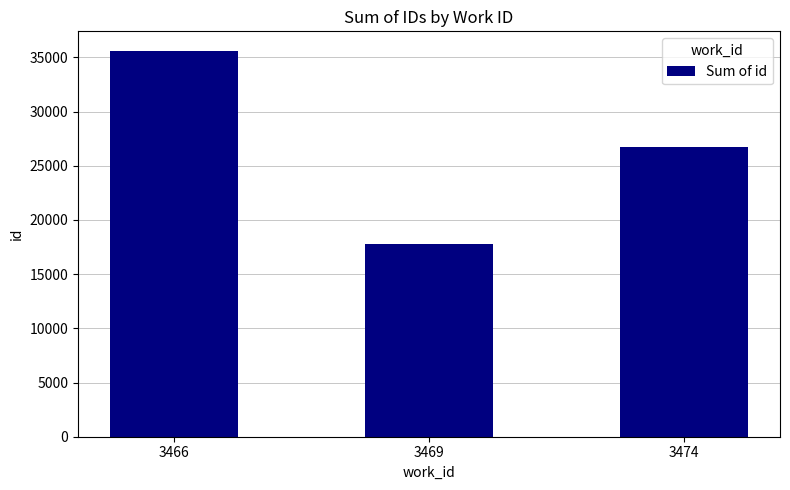

What is the smallest value displayed?

17769